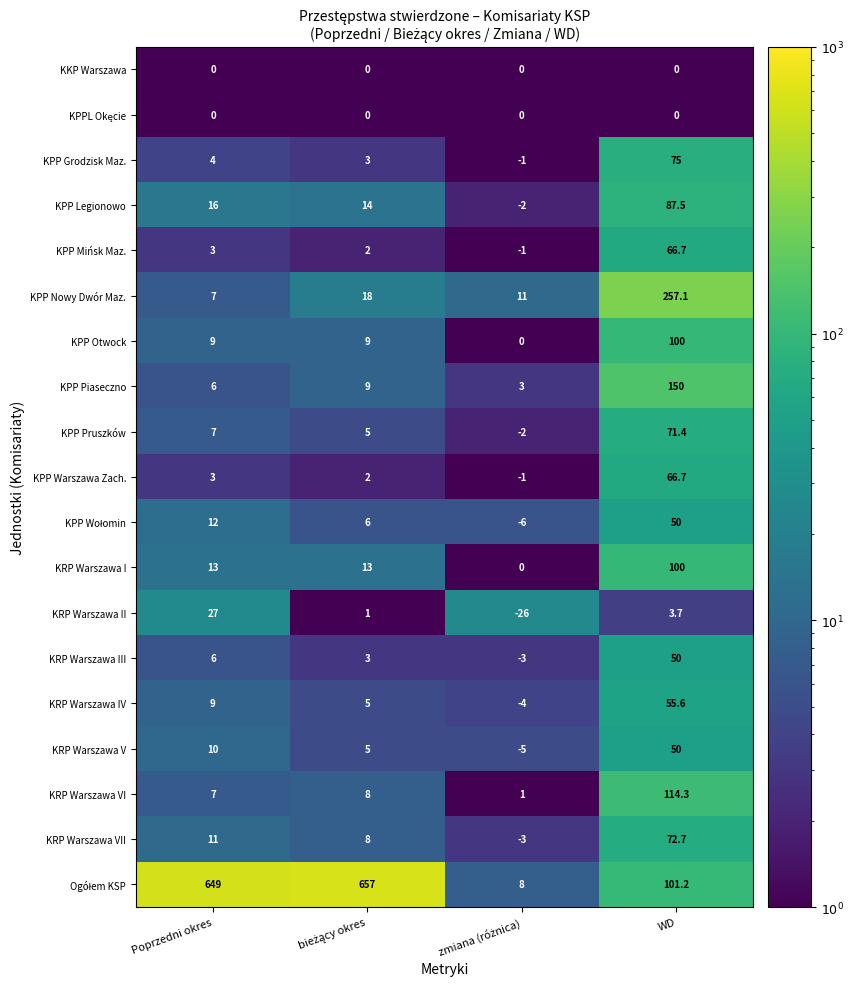

At which category is the sum across all series the highest?

WD